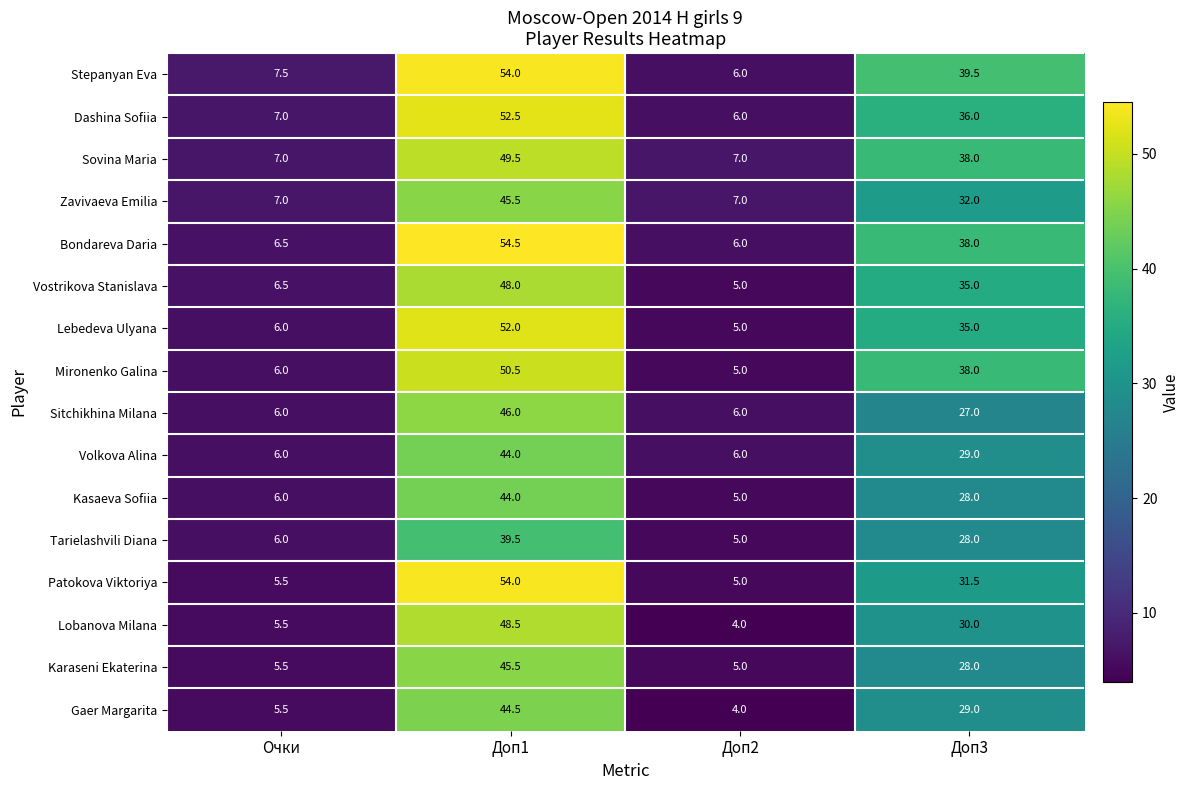

At which category is the sum across all series the highest?

Доп1